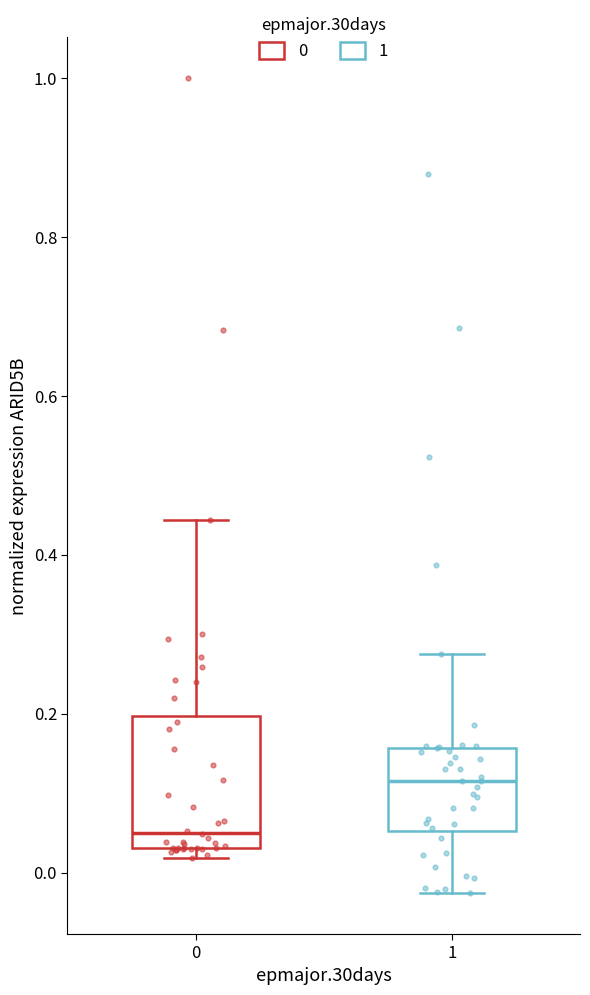

Comparing the boxes themselves (not the whiskers), which one is the tallest?

0